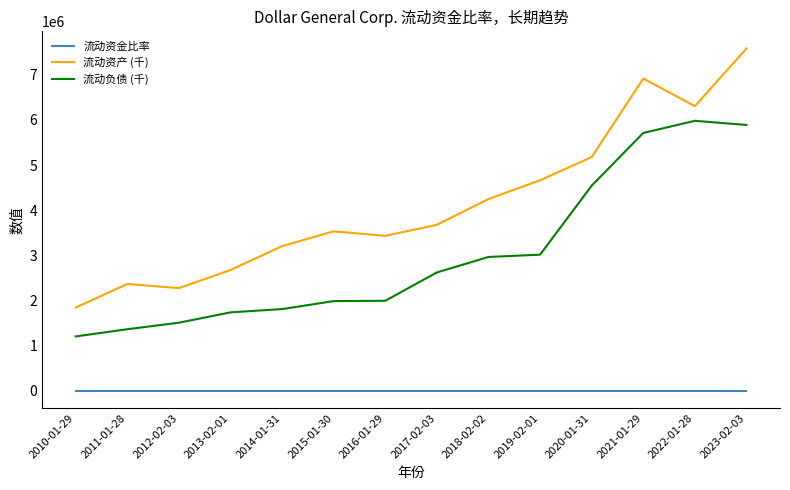

The value of 流动资产 (千) at 2021-01-29 is 1395905.2. True or false?

False